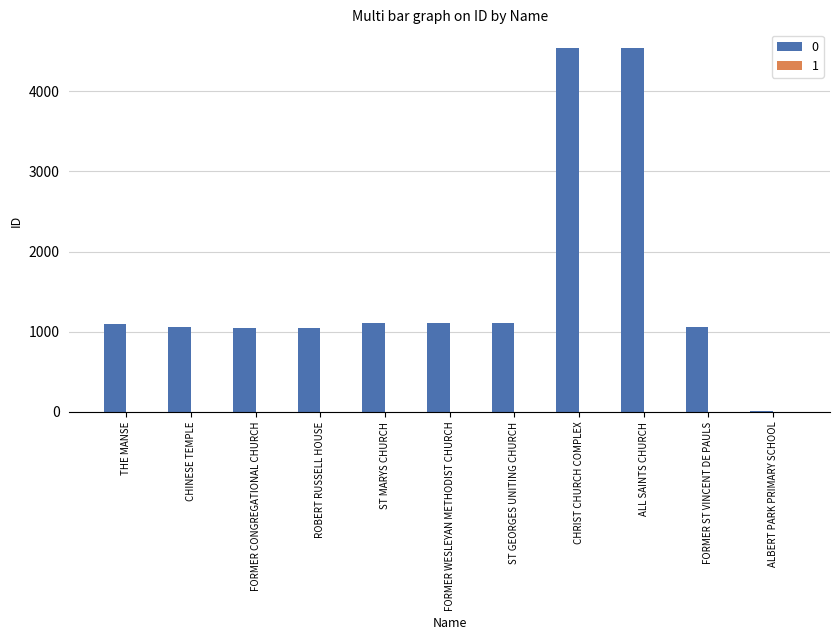

What is the greatest value displayed?

4543